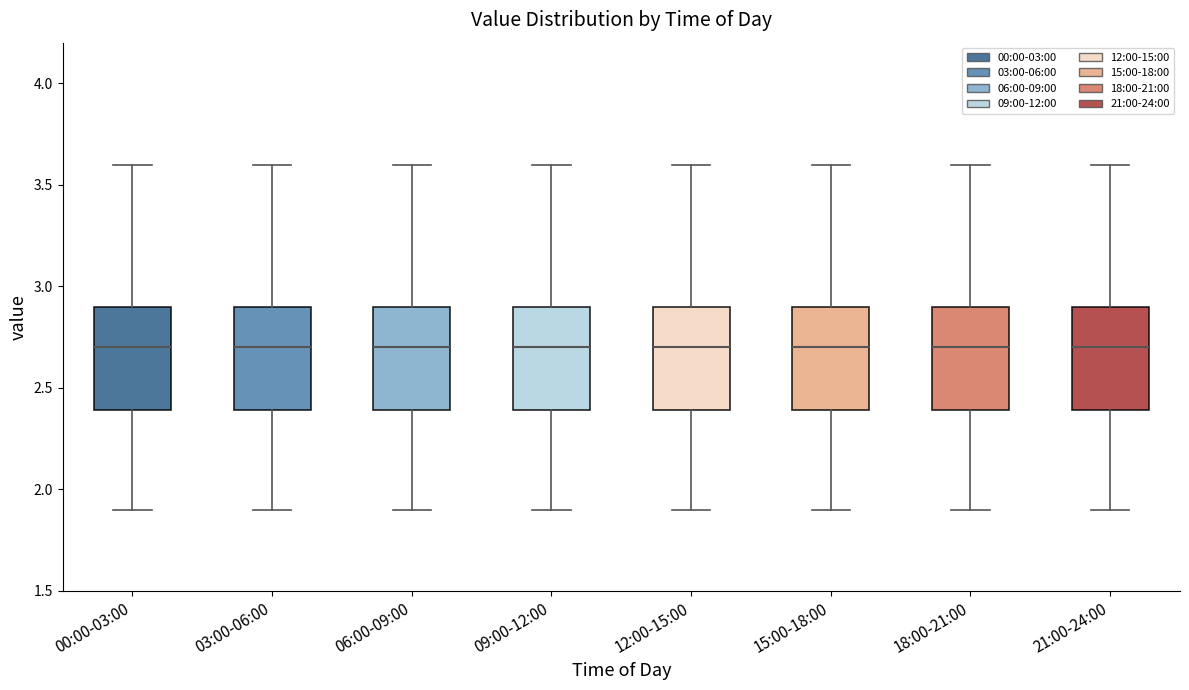

Reading left to right, transcribe this box plot: for each box, give where its median line is, the range the box spans, and where its two whiskers end, as read against the y-axis. The values are not printed on the chart, so give them approximately, as read against the axis.

00:00-03:00: median 2.7, box 2.4 to 2.9, whiskers 1.9 to 3.6
03:00-06:00: median 2.7, box 2.4 to 2.9, whiskers 1.9 to 3.6
06:00-09:00: median 2.7, box 2.4 to 2.9, whiskers 1.9 to 3.6
09:00-12:00: median 2.7, box 2.4 to 2.9, whiskers 1.9 to 3.6
12:00-15:00: median 2.7, box 2.4 to 2.9, whiskers 1.9 to 3.6
15:00-18:00: median 2.7, box 2.4 to 2.9, whiskers 1.9 to 3.6
18:00-21:00: median 2.7, box 2.4 to 2.9, whiskers 1.9 to 3.6
21:00-24:00: median 2.7, box 2.4 to 2.9, whiskers 1.9 to 3.6